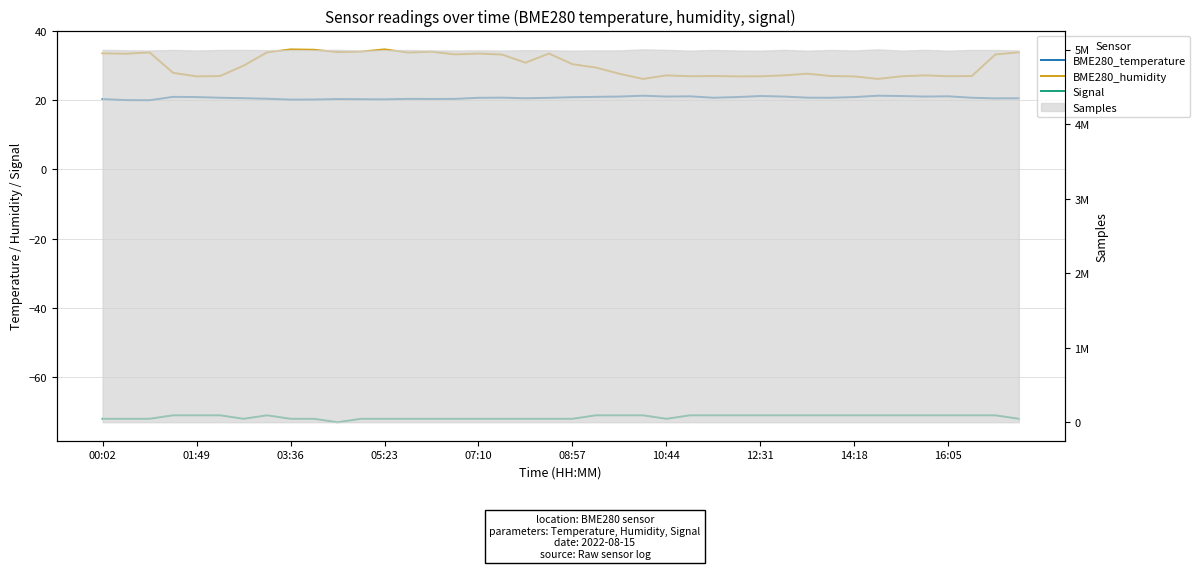

What is the greatest value displayed?

34.7